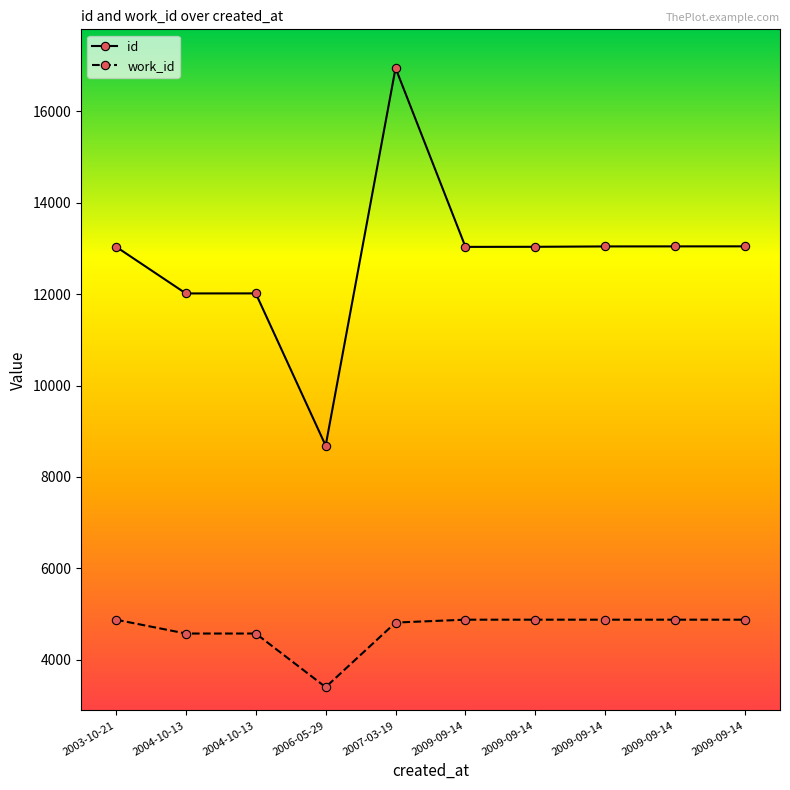

Is this an area chart (filled region under the line)?

No